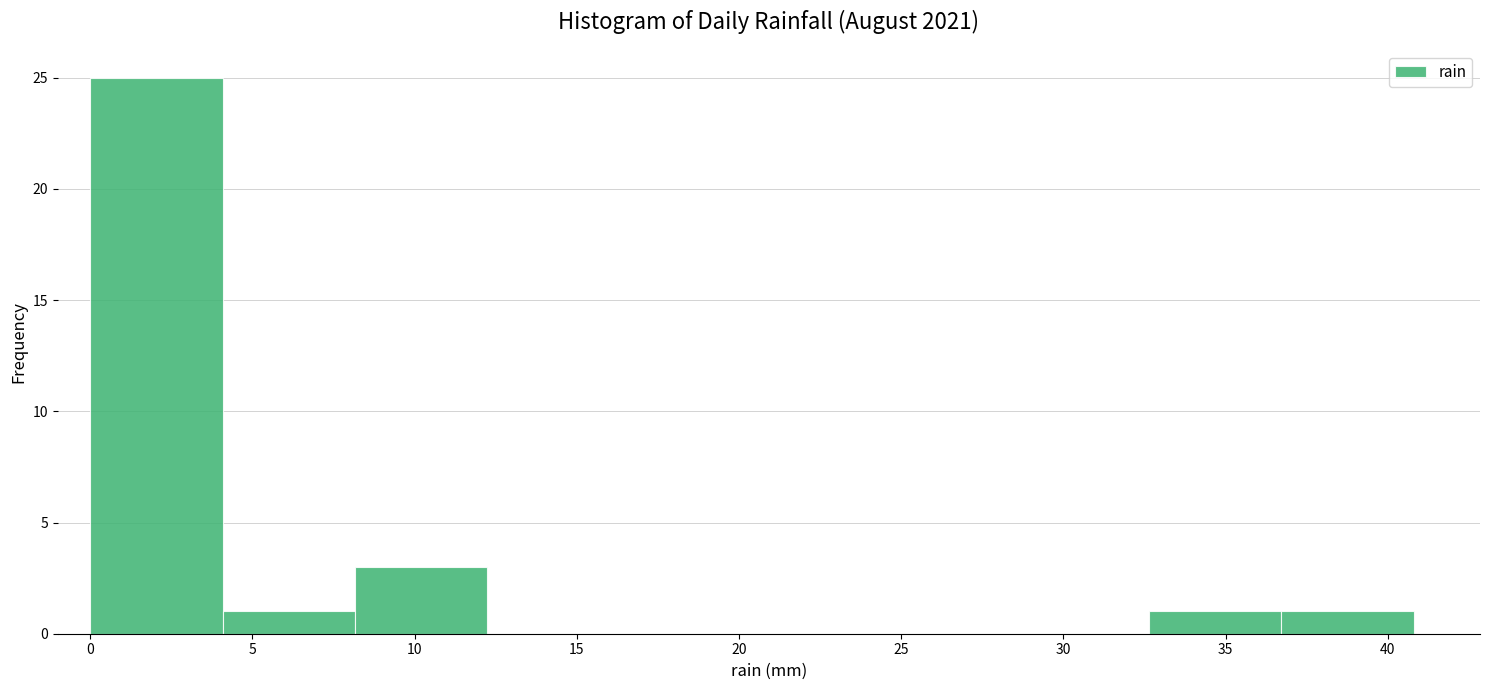

Which range on the x-axis has the tallest bar?

0.0 to 4.0